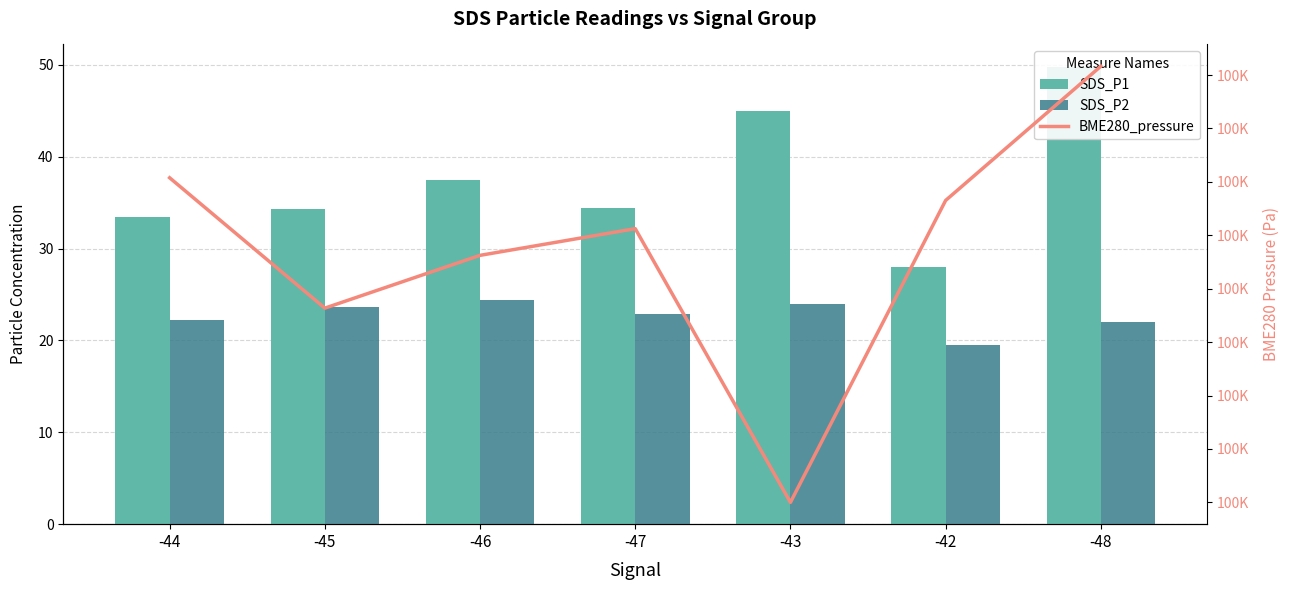

What is the minimum value shown in the chart?

19.5